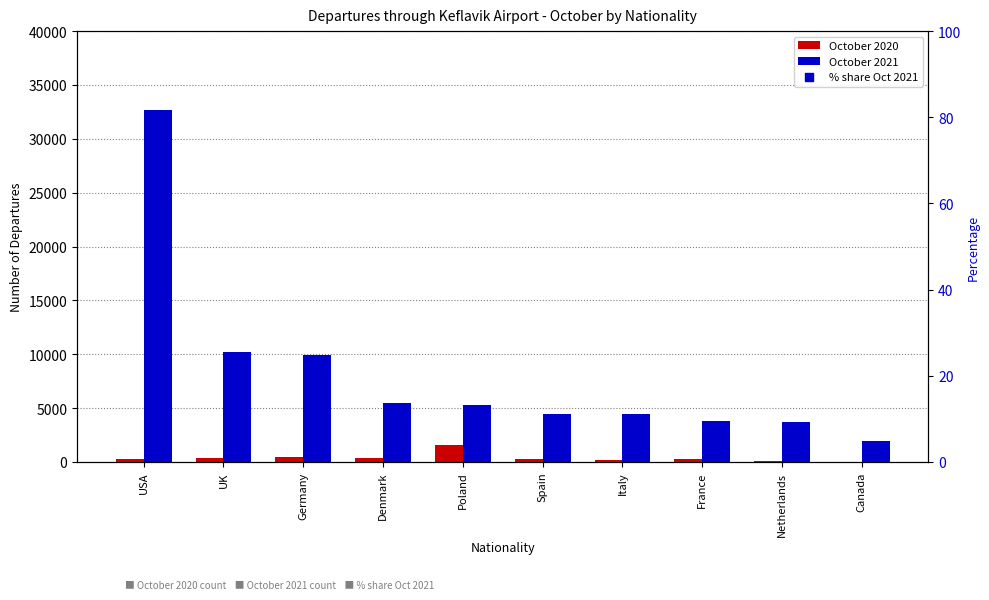

At how many categories does at least one series exceed 21282?

1